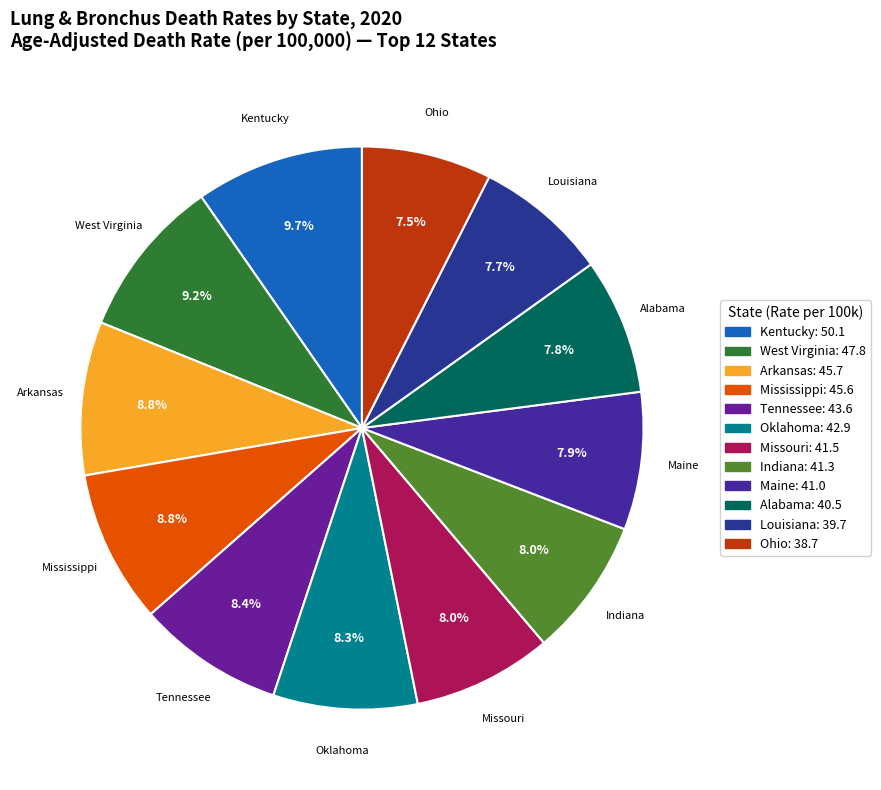

Count the number of slices in the pie.

12